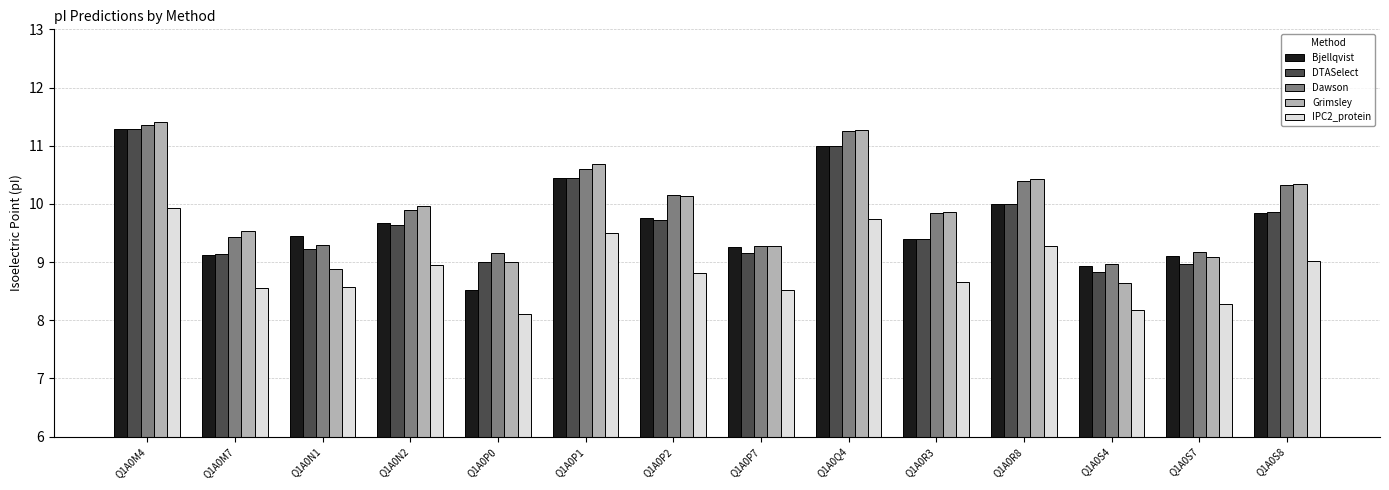

At which category is the sum across all series the highest?

Q1A0M4